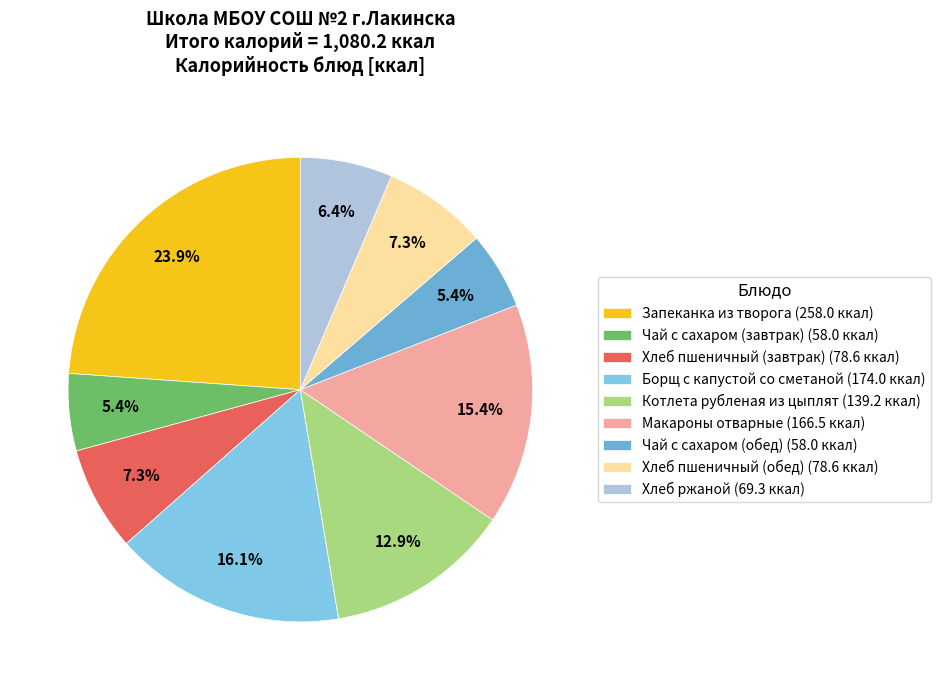

To the nearest percent, what is the difference between the Чай с сахаром (завтрак) and Макароны отварные slice percentages?

10%